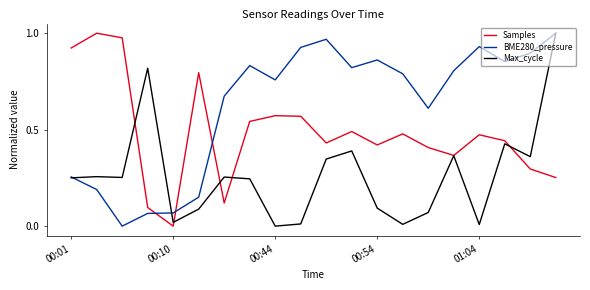

Which series has the largest total across all categories?

BME280_pressure